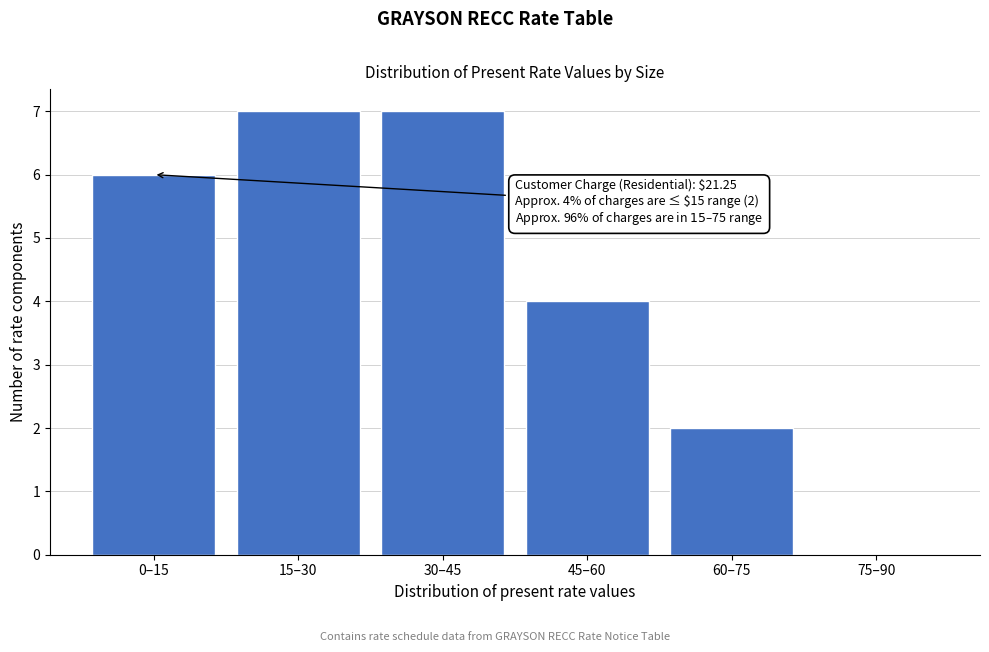

Reading left to right, extract all data points from this chart.

0–15=6	15–30=7	30–45=7	45–60=4	60–75=2	75–90=0